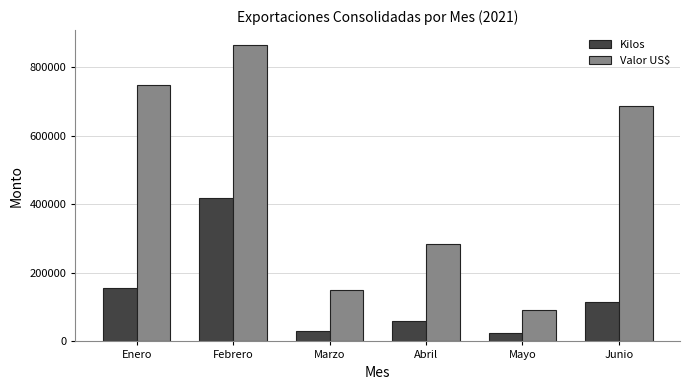

What is the sum of all Kilos values?

805060.3